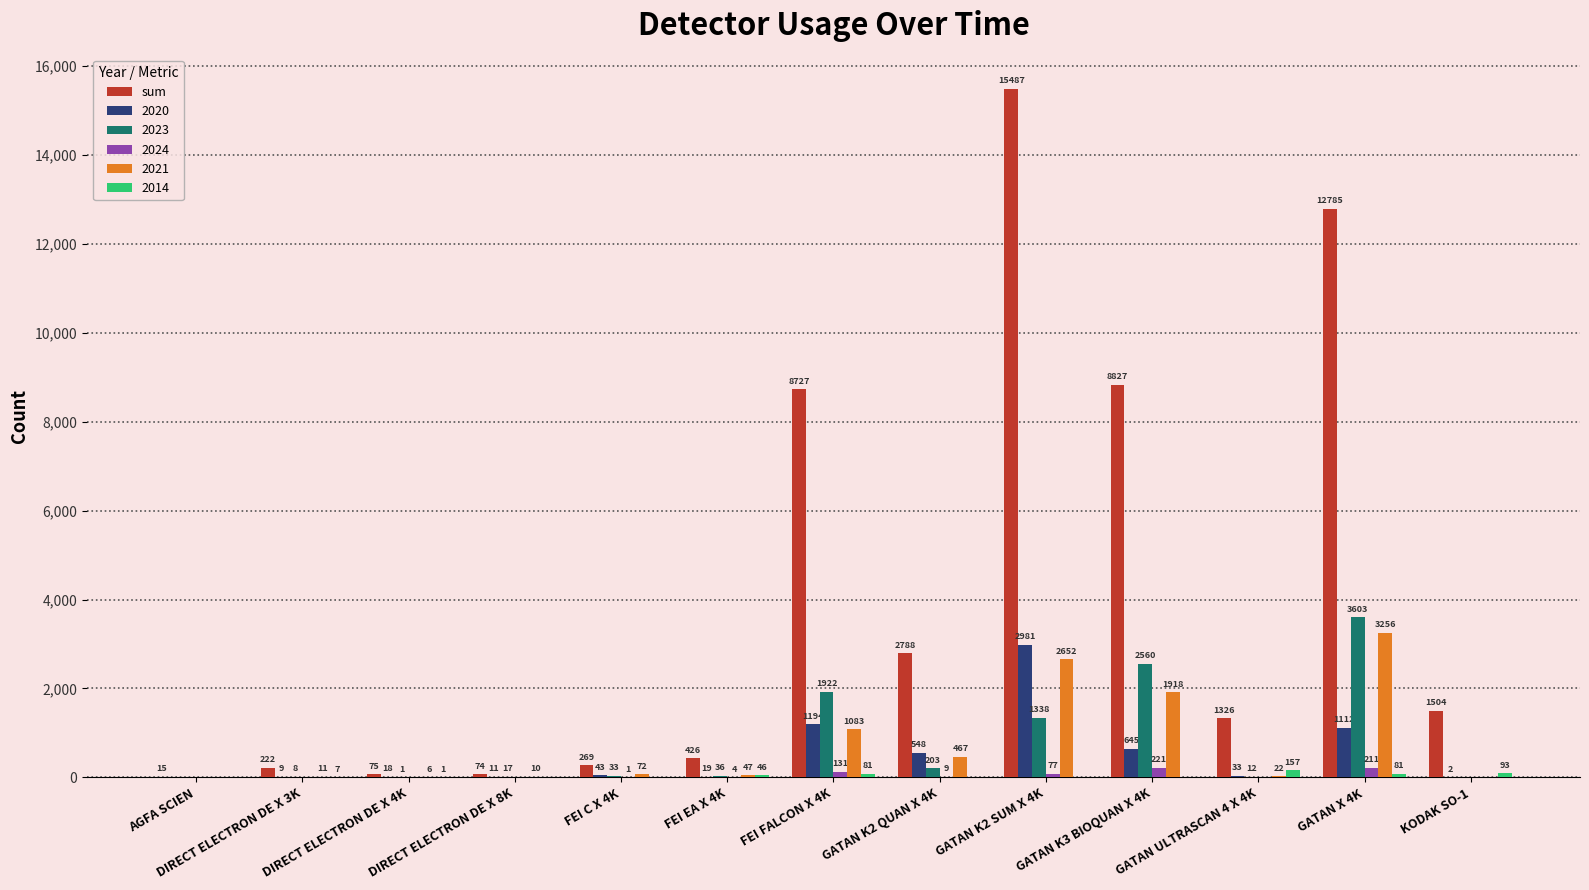

Is it true that 2024 equals 0 at DIRECT ELECTRON DE X 3K?

True